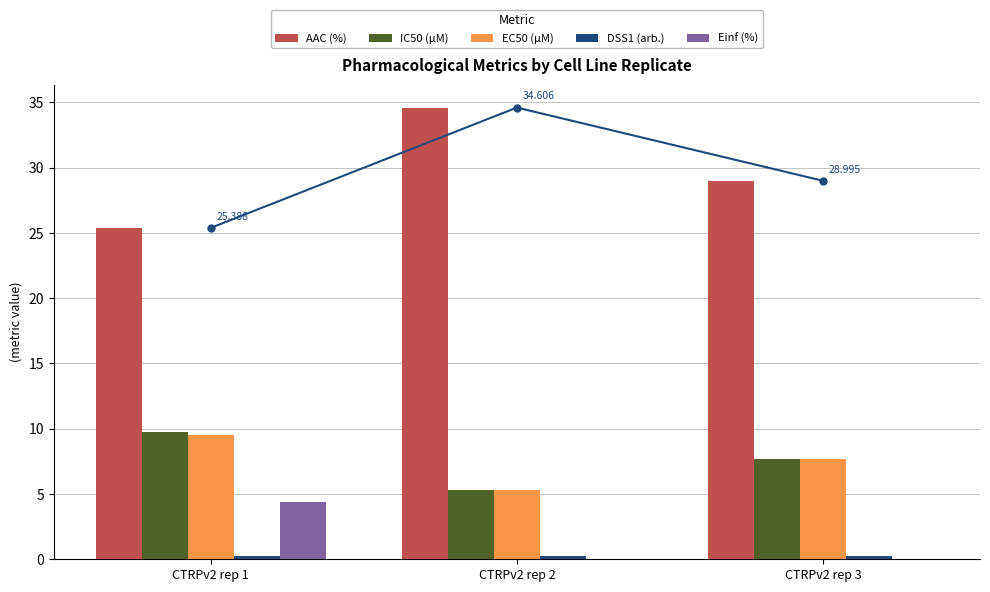

What is the value of the EC50 (µM) bar at the 3rd from the left?

7.7